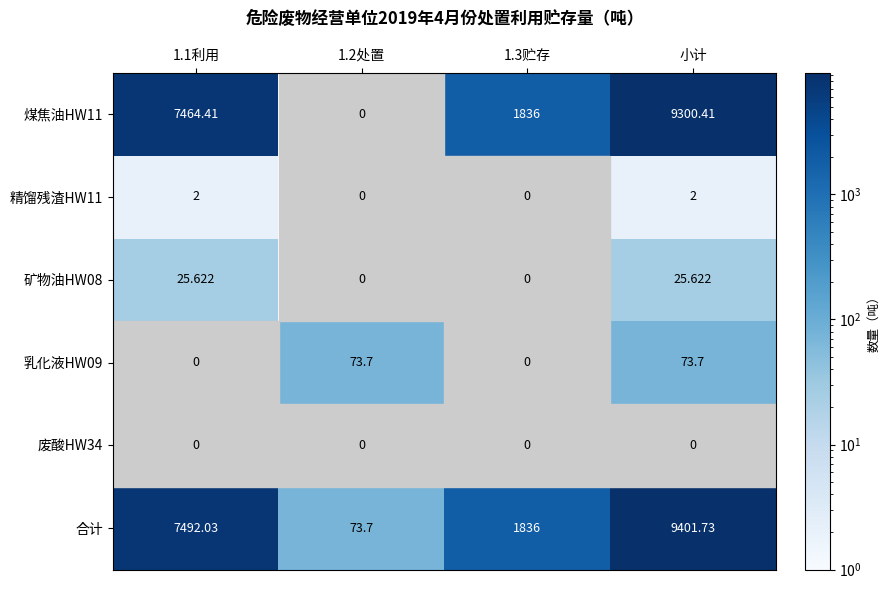

At which category is the sum across all series the highest?

小计